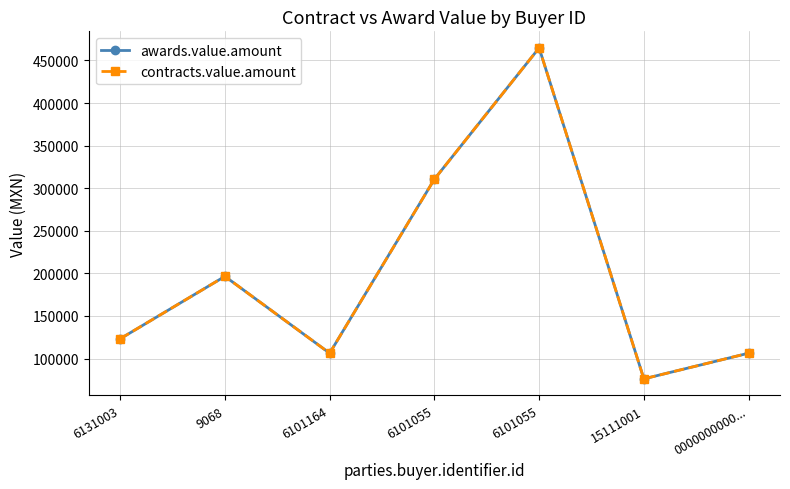

Where does the contracts.value.amount series first go above 123250?

6131003